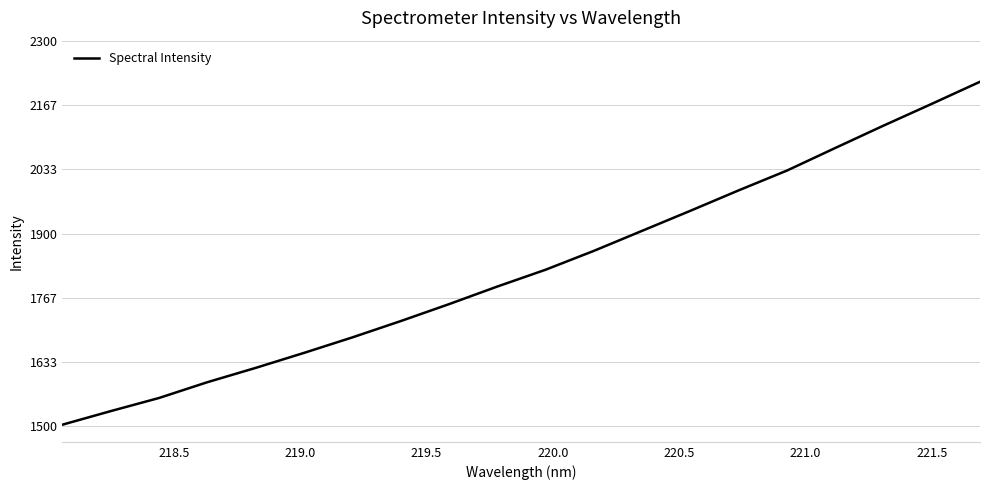

True or false: there are more than 1 points higher than both neighbors.

False